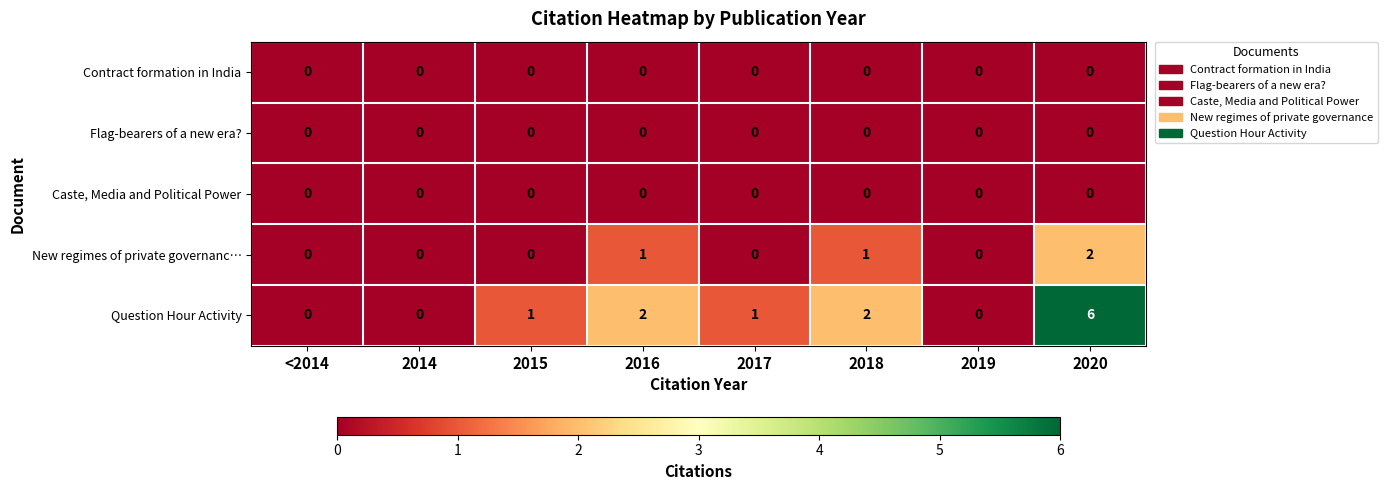

What is the sum of the Question Hour Activity values at 2020 and 2018?

8